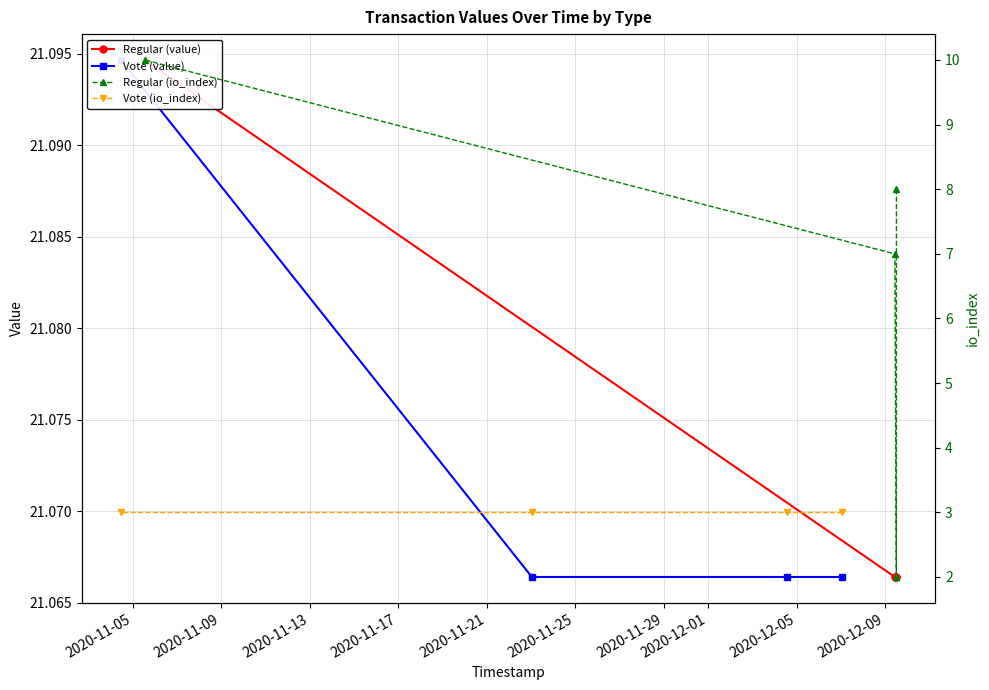

True or false: Vote (io_index) and Vote (value) cross at least once.

False